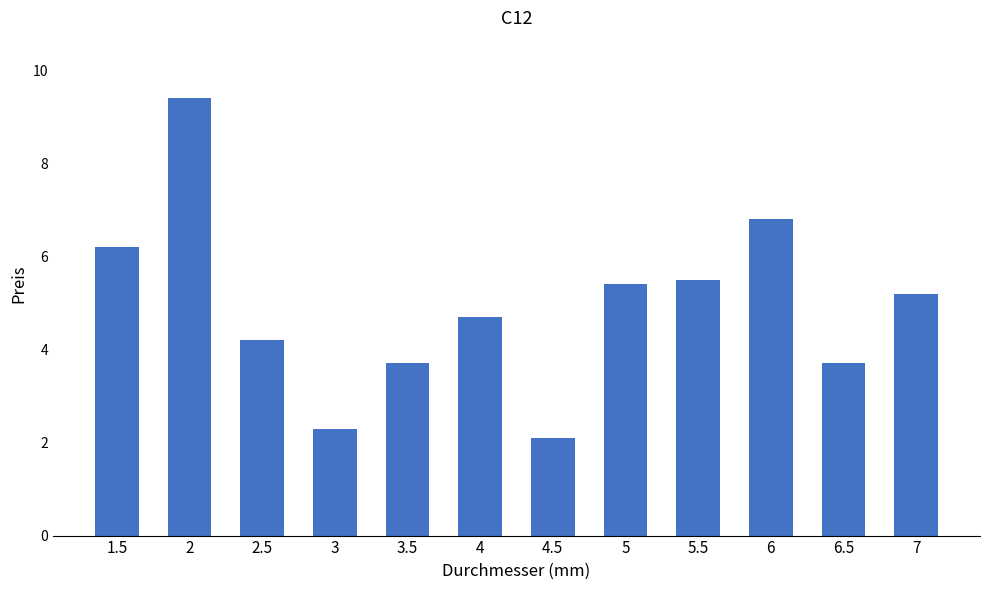

What position from the right is 1.5?

12